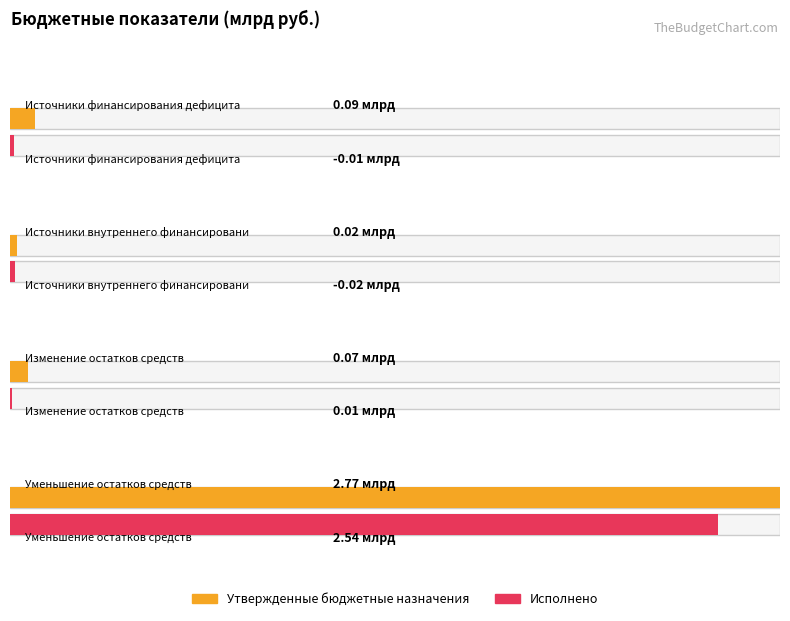

Which has a higher value, Источники внутреннего финансирования or Источники финансирования дефицита?

Источники финансирования дефицита